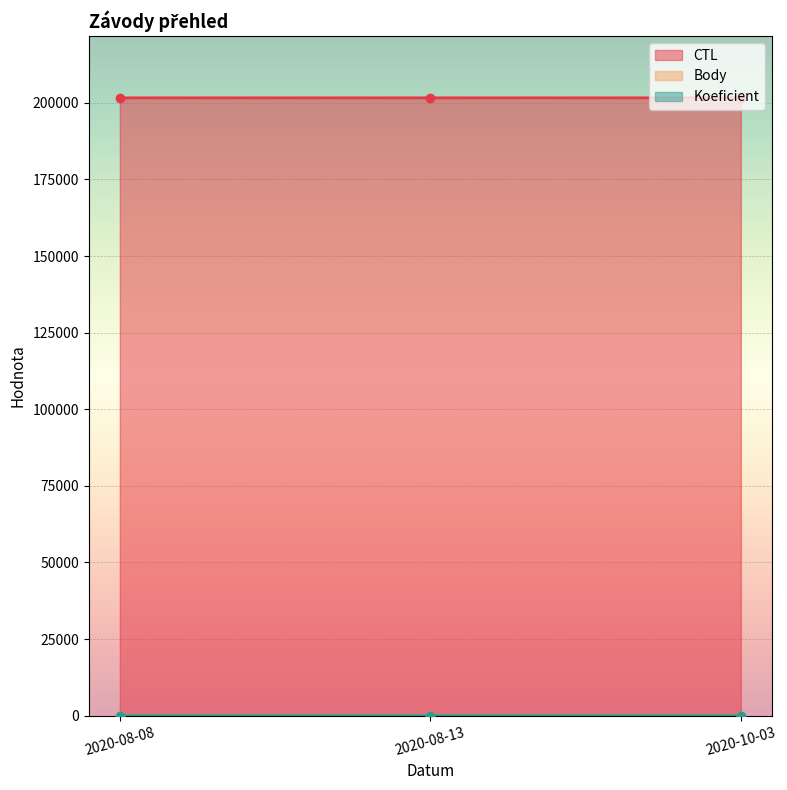

What are all the series names shown in the legend?

CTL, Body, Koeficient